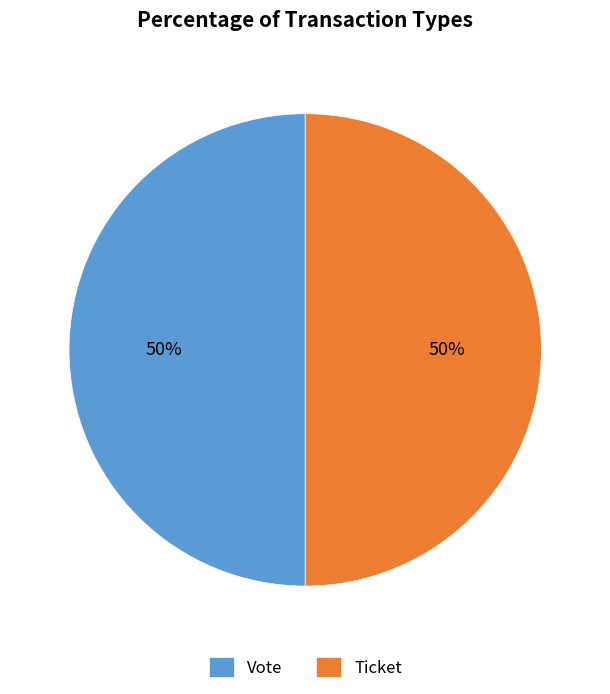

To the nearest percent, what is the combined percentage of Vote and Ticket?

100%